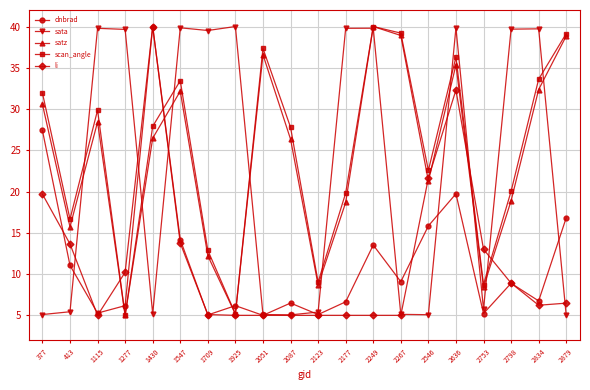

The value of satz at 2834 is 20.0. True or false?

False